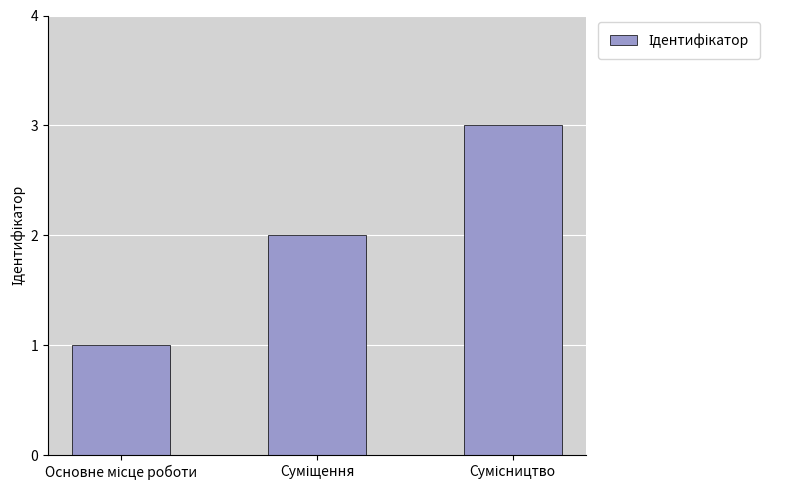

What is the sum of all values?

6